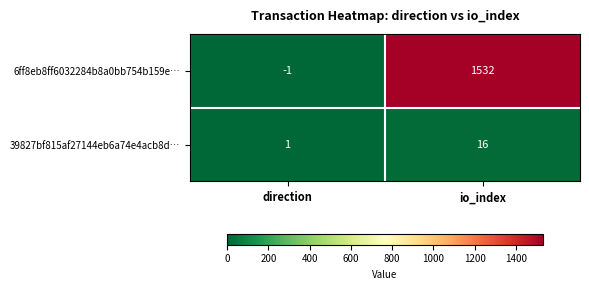

How many series are shown in this chart?

2